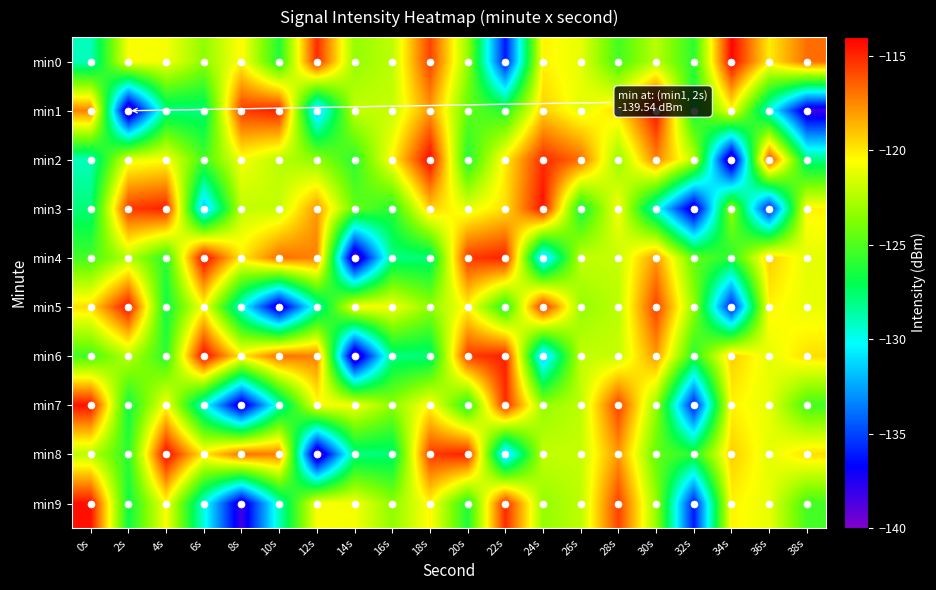

Reading left to right, list all the values displayed in this chart.

min0: 0s=-129.0	2s=-120.6	4s=-120.7	6s=-123.3	8s=-120.3	10s=-126.2	12s=-115.1	14s=-123.2	16s=-122.2	18s=-115.7	20s=-123.2	22s=-136.2	24s=-120.3	26s=-121.1	28s=-125.3	30s=-122.3	32s=-125.9	34s=-114.1	36s=-120.1	38s=-116.8
min1: 0s=-117.3	2s=-139.5	4s=-128.0	6s=-127.8	8s=-115.5	10s=-114.8	12s=-132.0	14s=-122.1	16s=-122.0	18s=-117.9	20s=-124.5	22s=-126.0	24s=-119.3	26s=-121.1	28s=-119.7	30s=-114.4	32s=-126.7	34s=-120.6	36s=-129.7	38s=-138.3
min2: 0s=-129.0	2s=-121.1	4s=-120.6	6s=-125.3	8s=-120.7	10s=-122.3	12s=-123.3	14s=-125.9	16s=-120.3	18s=-114.1	20s=-126.2	22s=-120.1	24s=-115.1	26s=-116.8	28s=-123.2	30s=-117.3	32s=-122.2	34s=-139.5	36s=-115.7	38s=-128.0
min3: 0s=-127.8	2s=-115.5	4s=-114.8	6s=-132.0	8s=-122.1	10s=-122.0	12s=-117.9	14s=-124.5	16s=-126.0	18s=-119.3	20s=-121.1	22s=-119.7	24s=-114.4	26s=-126.7	28s=-120.6	30s=-129.7	32s=-138.3	34s=-123.2	36s=-136.2	38s=-120.3
min4: 0s=-125.3	2s=-122.3	4s=-125.9	6s=-114.1	8s=-120.1	10s=-116.8	12s=-117.3	14s=-139.5	16s=-128.0	18s=-127.8	20s=-115.5	22s=-114.8	24s=-132.0	26s=-122.1	28s=-122.0	30s=-117.9	32s=-124.5	34s=-126.0	36s=-119.3	38s=-121.1
min5: 0s=-119.7	2s=-114.4	4s=-126.7	6s=-120.6	8s=-129.7	10s=-138.3	12s=-129.0	14s=-120.6	16s=-120.7	18s=-123.3	20s=-120.3	22s=-126.2	24s=-115.1	26s=-123.2	28s=-122.2	30s=-115.7	32s=-123.2	34s=-136.2	36s=-120.3	38s=-121.1
min6: 0s=-125.3	2s=-122.3	4s=-125.9	6s=-114.1	8s=-120.1	10s=-116.8	12s=-117.3	14s=-139.5	16s=-128.0	18s=-127.8	20s=-115.5	22s=-114.8	24s=-132.0	26s=-122.1	28s=-122.0	30s=-117.9	32s=-126.0	34s=-119.3	36s=-121.1	38s=-119.7
min7: 0s=-114.4	2s=-126.7	4s=-120.6	6s=-129.7	8s=-138.3	10s=-129.0	12s=-120.6	14s=-120.7	16s=-123.3	18s=-120.3	20s=-126.2	22s=-115.1	24s=-123.2	26s=-122.2	28s=-115.7	30s=-123.2	32s=-136.2	34s=-120.3	36s=-121.1	38s=-125.3
min8: 0s=-122.3	2s=-125.9	4s=-114.1	6s=-120.1	8s=-116.8	10s=-117.3	12s=-139.5	14s=-128.0	16s=-127.8	18s=-115.5	20s=-114.8	22s=-132.0	24s=-122.1	26s=-122.0	28s=-117.9	30s=-124.5	32s=-126.0	34s=-119.3	36s=-121.1	38s=-119.7
min9: 0s=-114.4	2s=-126.7	4s=-120.6	6s=-129.7	8s=-138.3	10s=-129.0	12s=-120.6	14s=-120.7	16s=-123.3	18s=-120.3	20s=-126.2	22s=-115.1	24s=-123.2	26s=-122.2	28s=-115.7	30s=-123.2	32s=-136.2	34s=-120.3	36s=-121.1	38s=-125.3